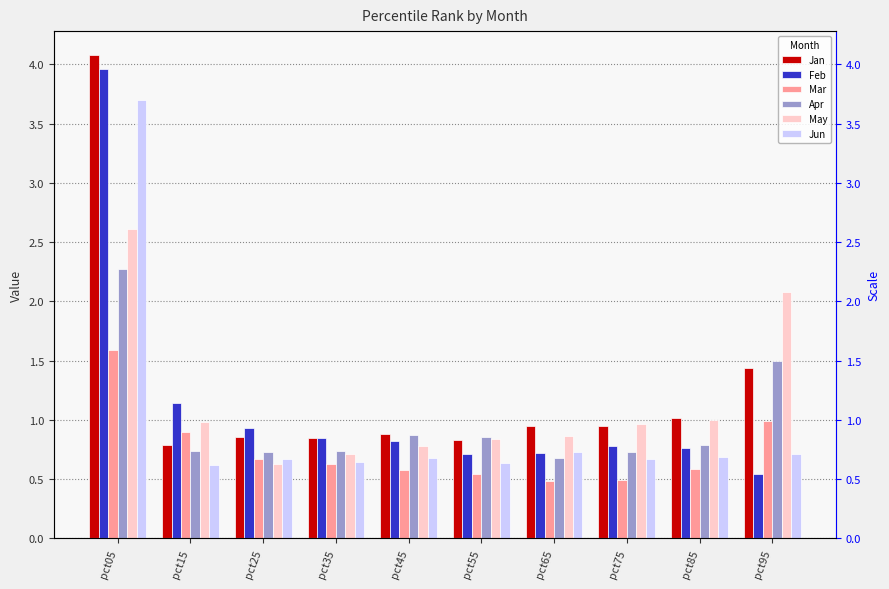

What is the difference between the May values at pct75 and pct65?

0.1